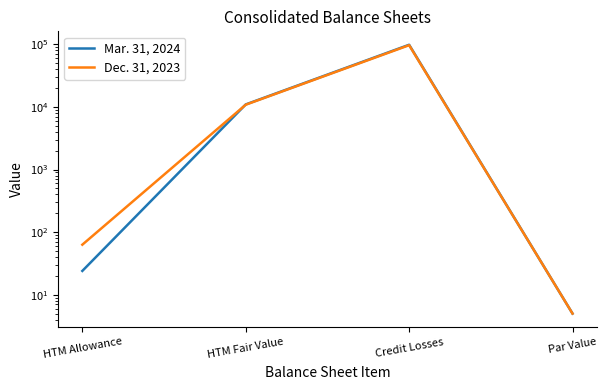

True or false: Dec. 31, 2023 has a value of 96868 at Credit Losses.

True